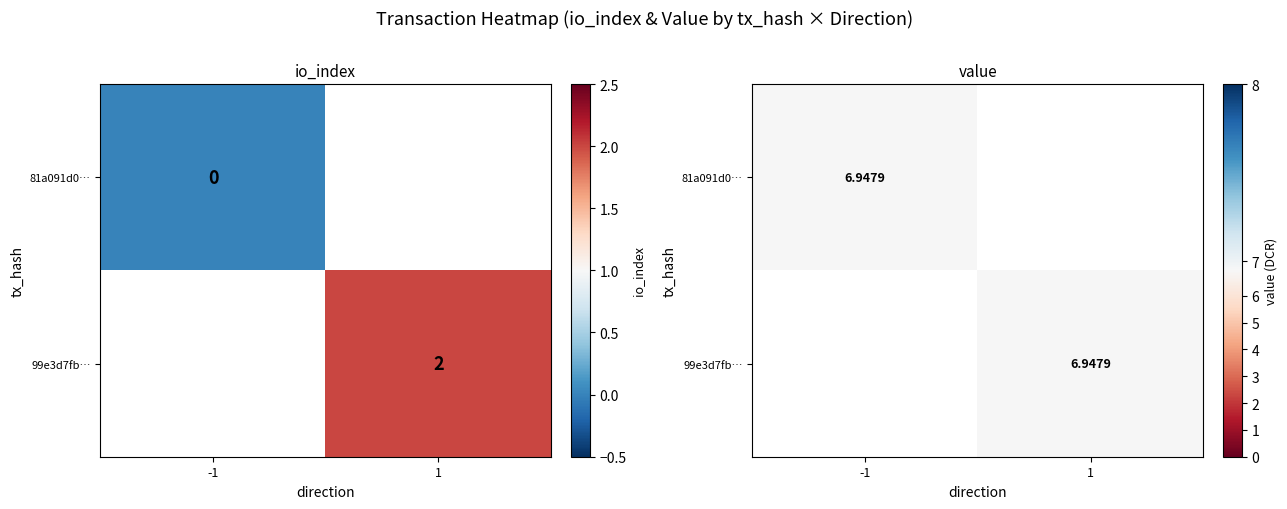

What is the total value across all series at io_index?

2.0